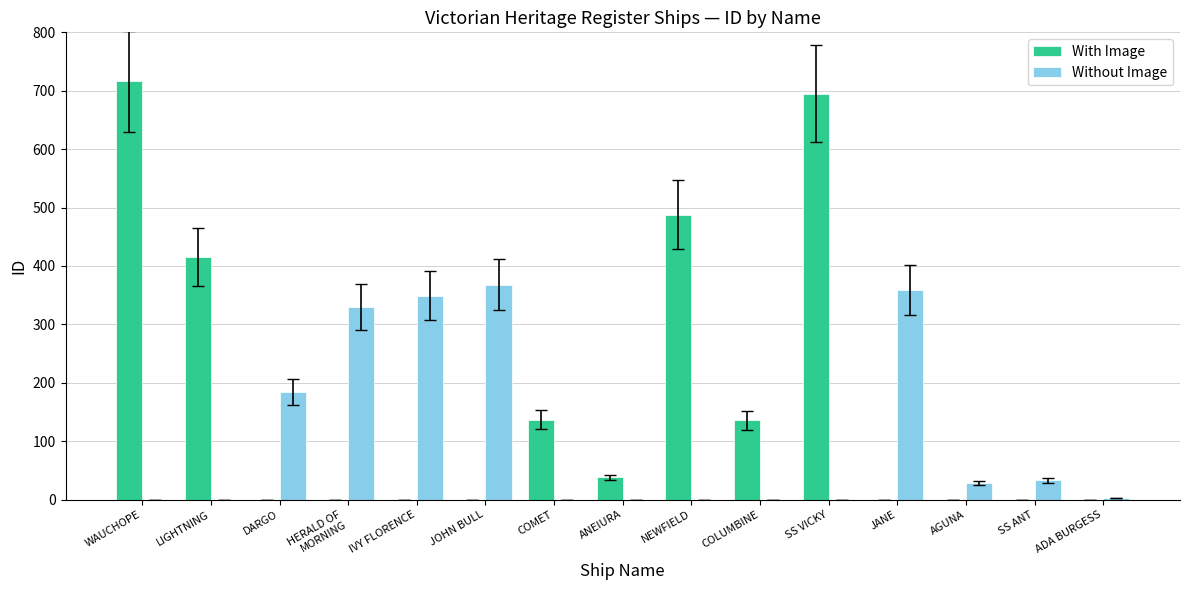

How many data points does each series have?

15